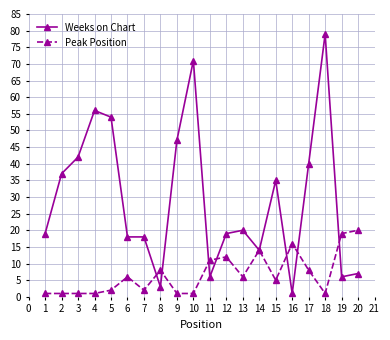

True or false: Peak Position and Weeks on Chart intersect in this chart.

True